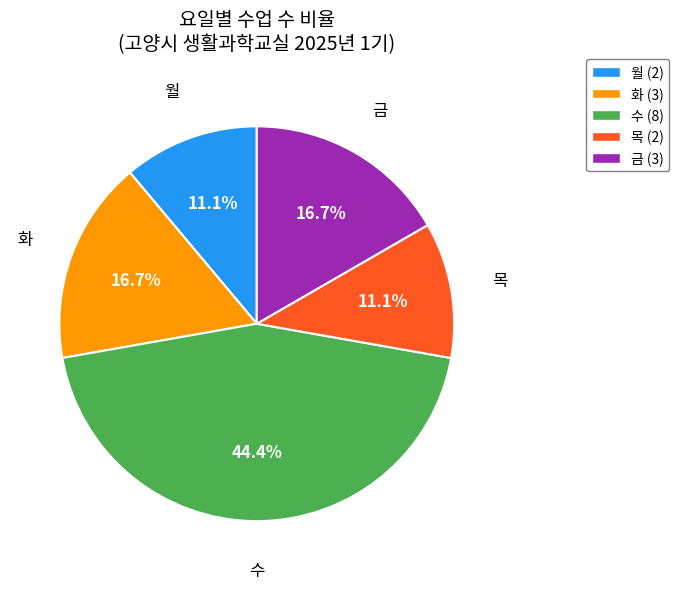

How many slices are in this pie chart?

5